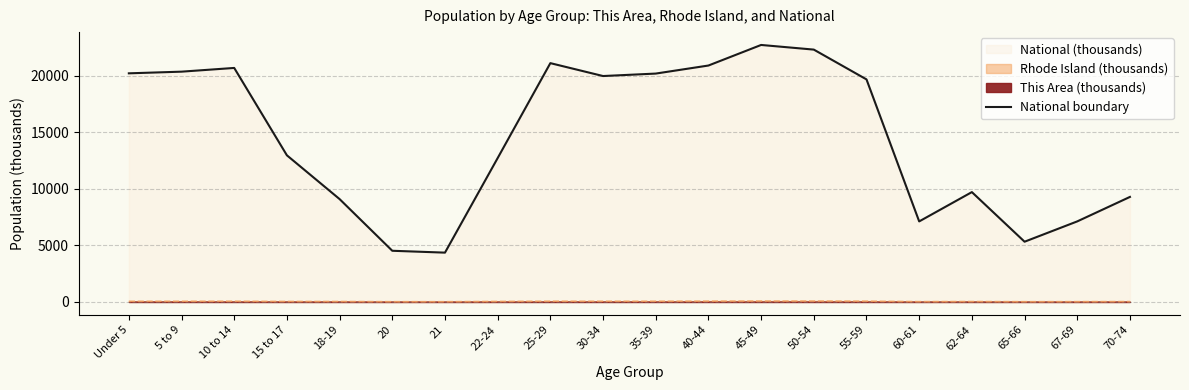

At which label is the value closest to 13531?

15 to 17